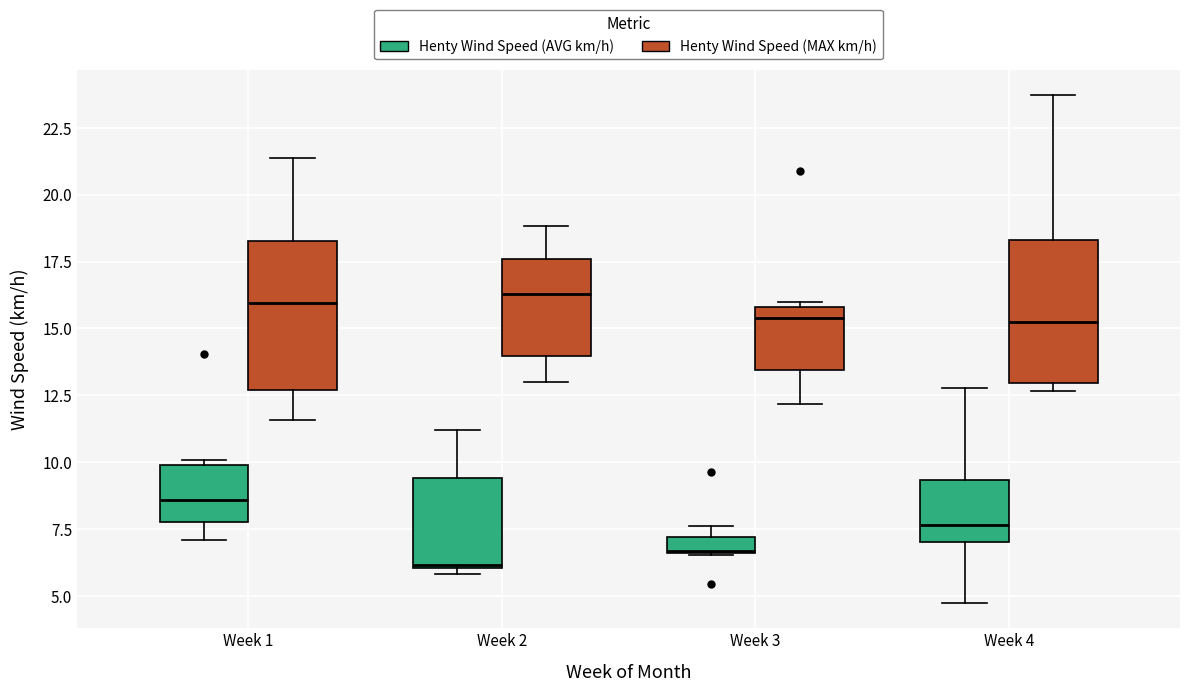

Which box has the lowest median line?

Week 2 (Henty Wind Speed (AVG km/h))